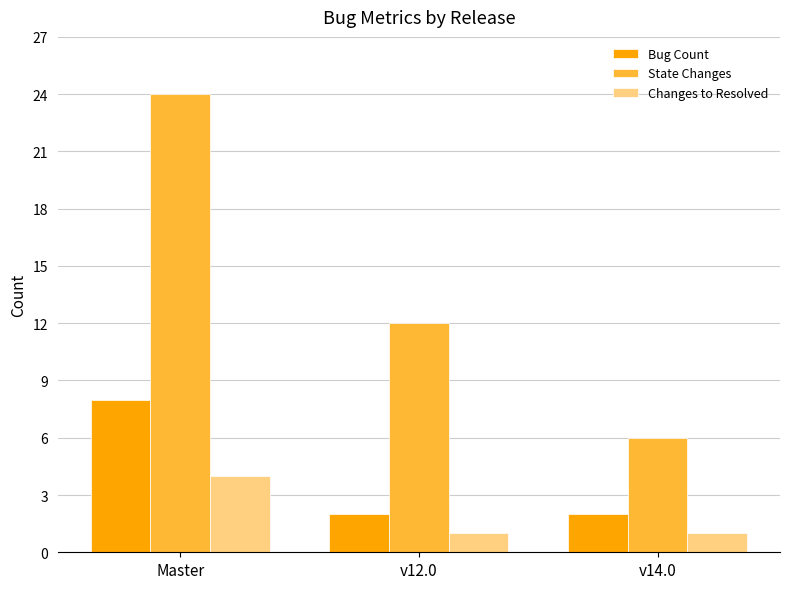

What is the difference between the maximum and minimum values in the Changes to Resolved series?

3